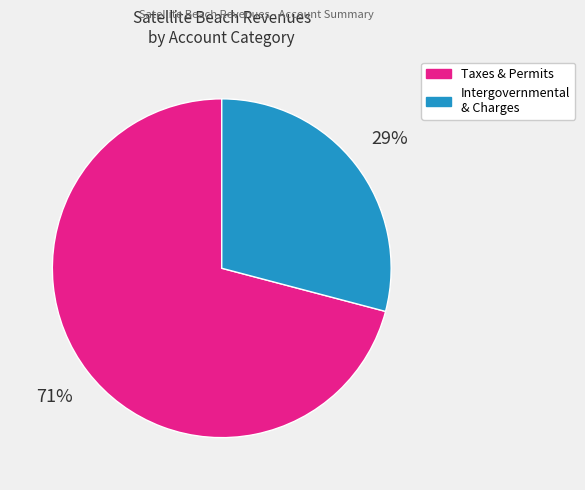

To the nearest percent, what is the difference between the largest and smallest slice percentages?

42%